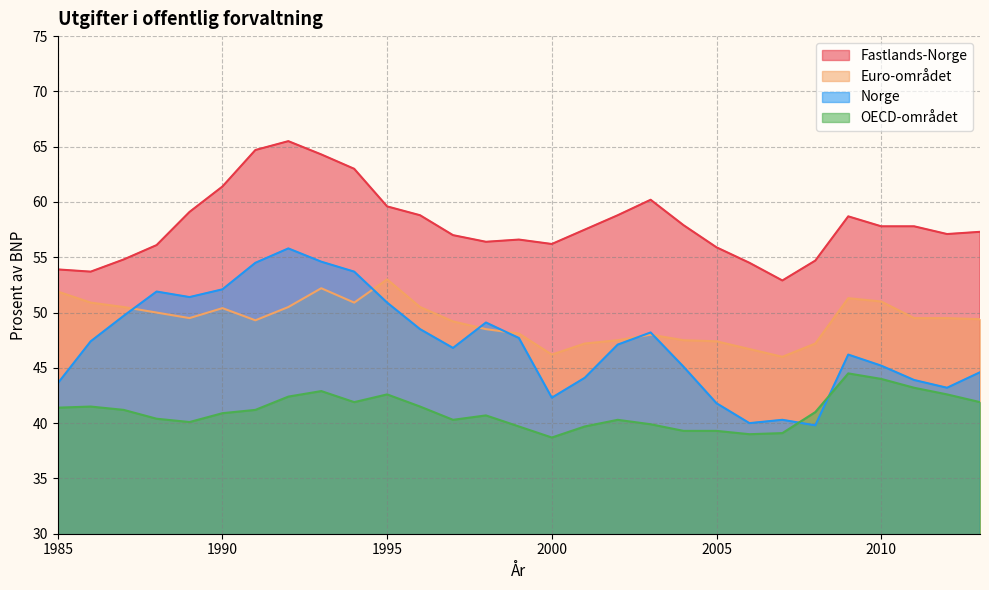

How many data points in Norge are above 47?

15